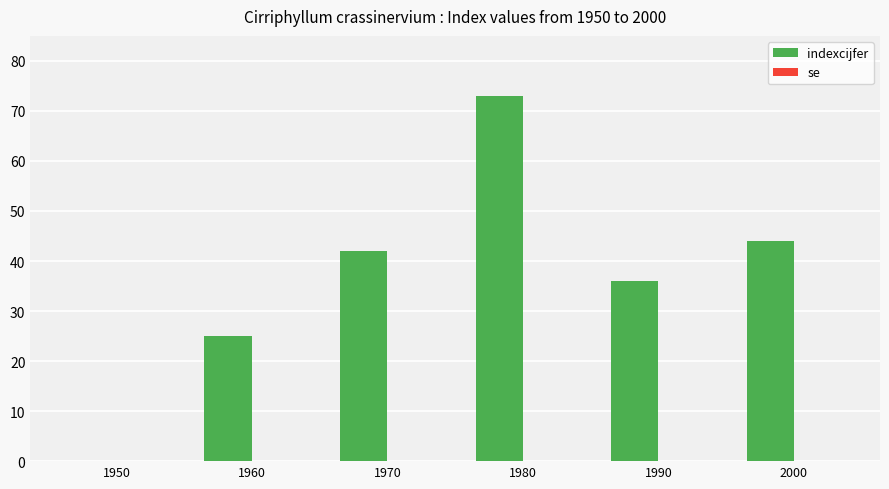

How many positive values are there?

5